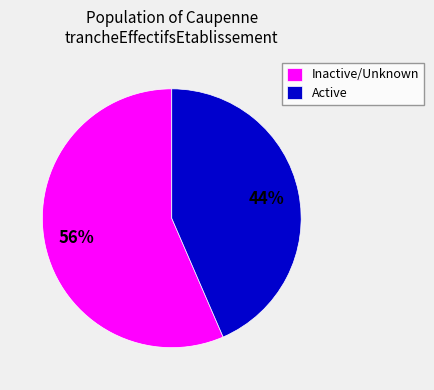

Is the sum of Inactive/Unknown and Active greater than half?

Yes